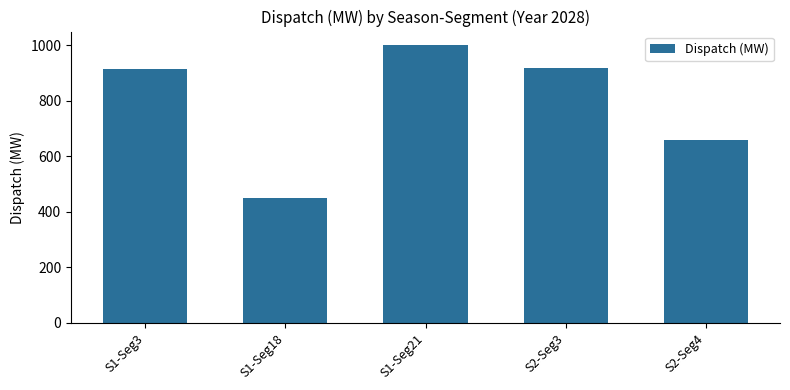

Which label corresponds to the smallest value in the chart?

S1-Seg18